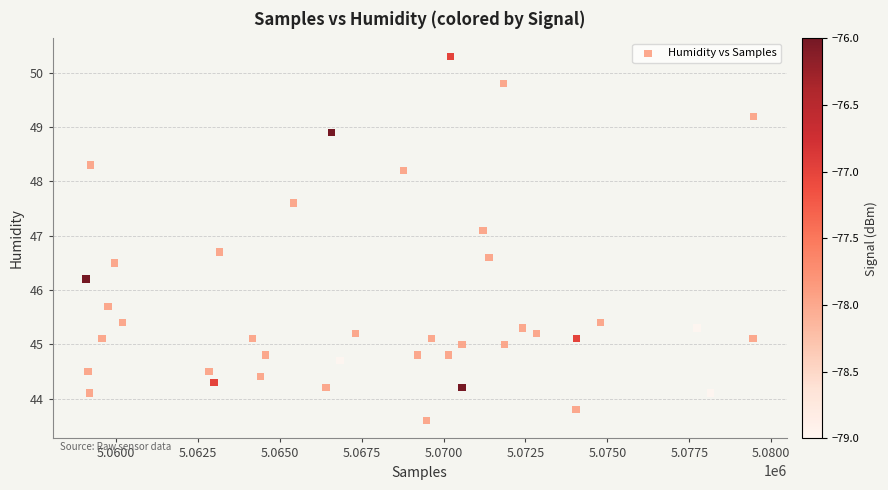

What is the range of Y values (max minus min)?

6.7